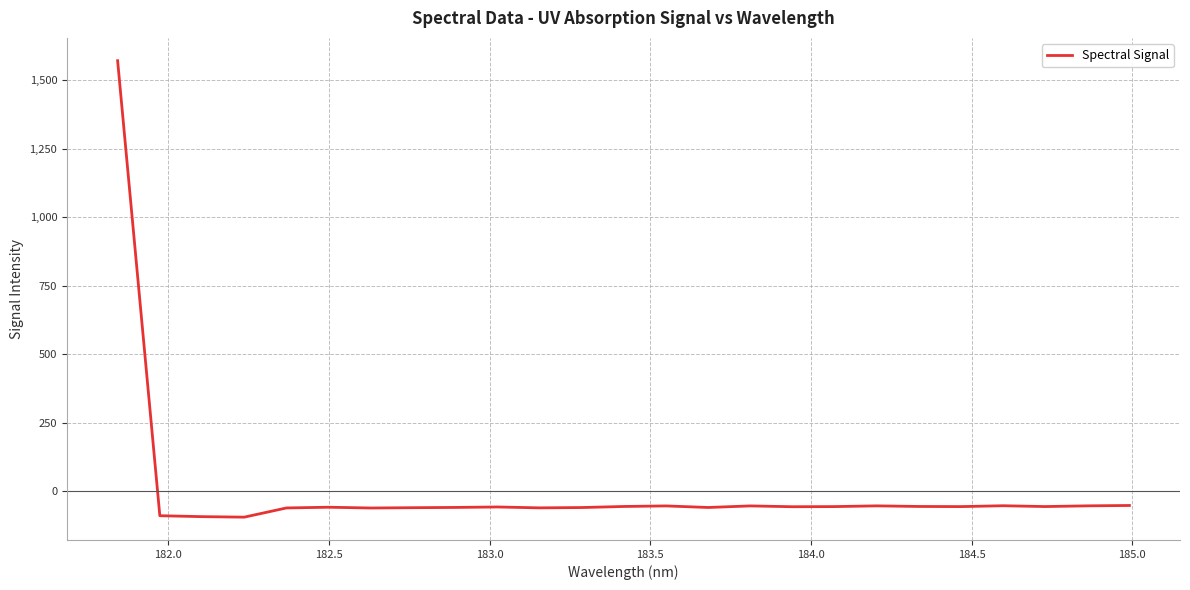

What is the difference between the maximum and minimum values?

1667.2